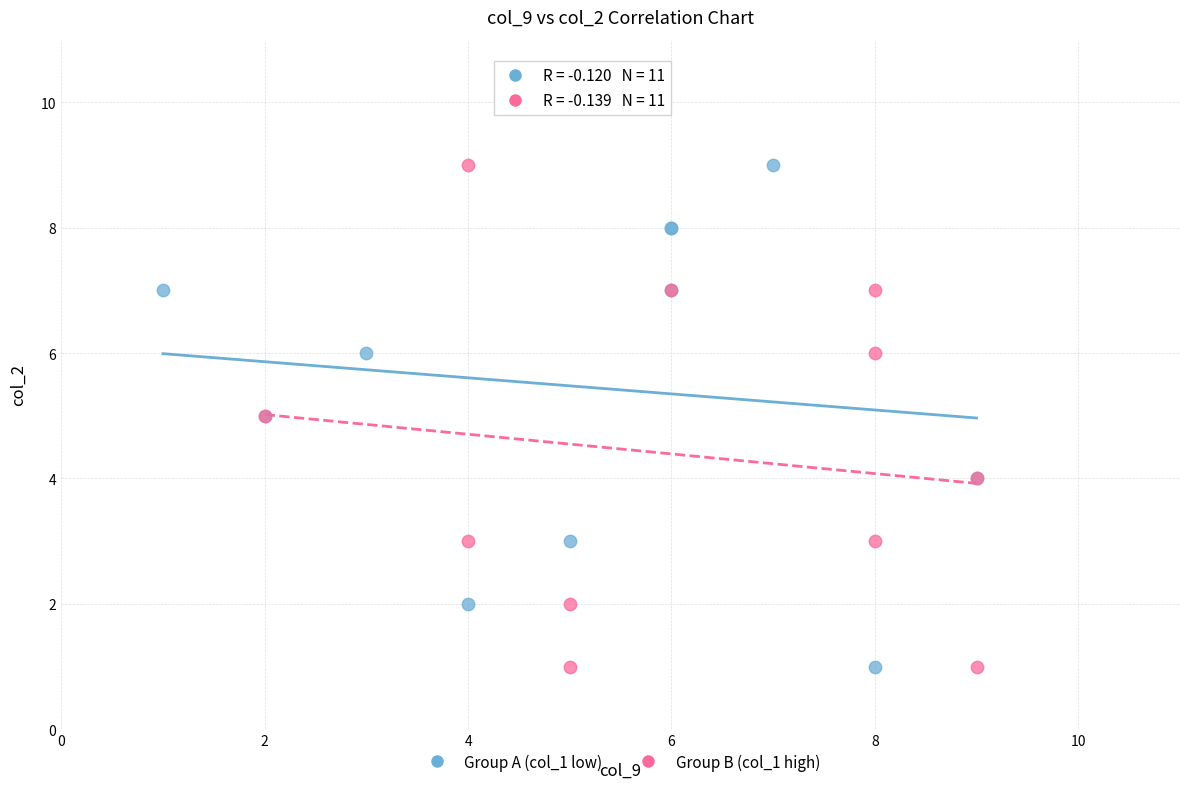

What are all the series names shown in the legend?

Group A (col_1 low), Group B (col_1 high)